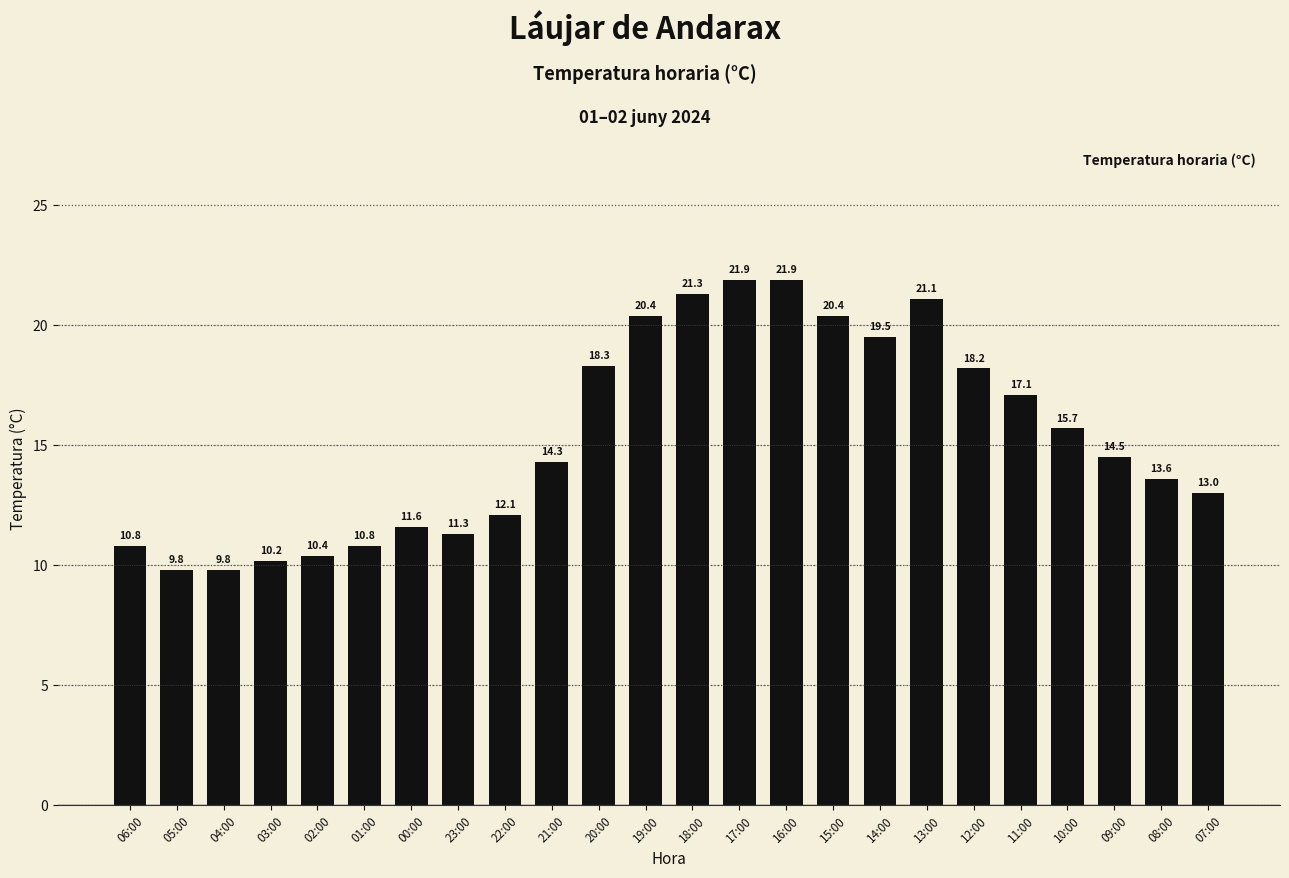

What is the label of the 2nd bar from the left?

05:00